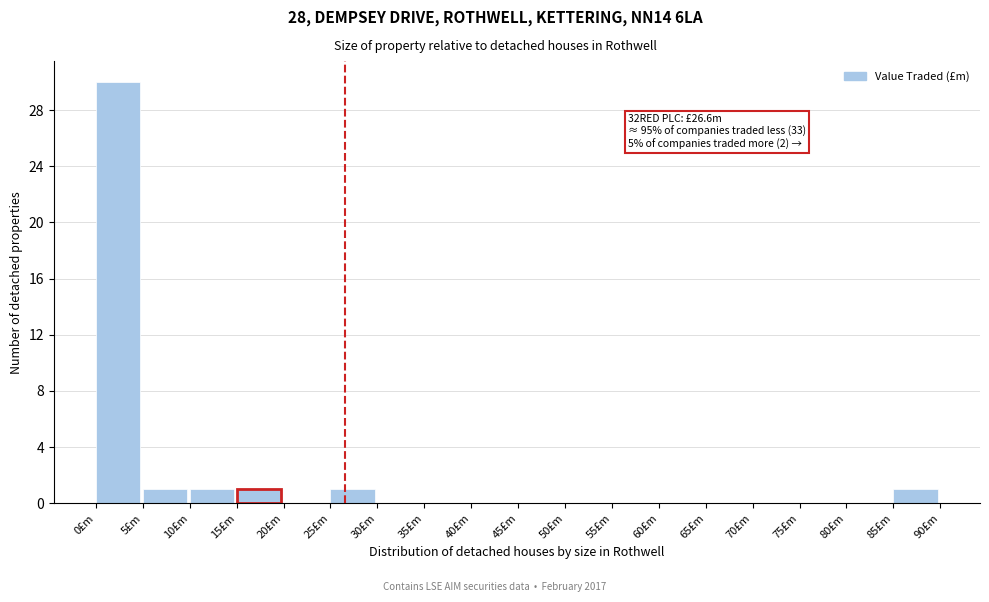

Over which range of the x-axis is the bar tallest?

0 to 5